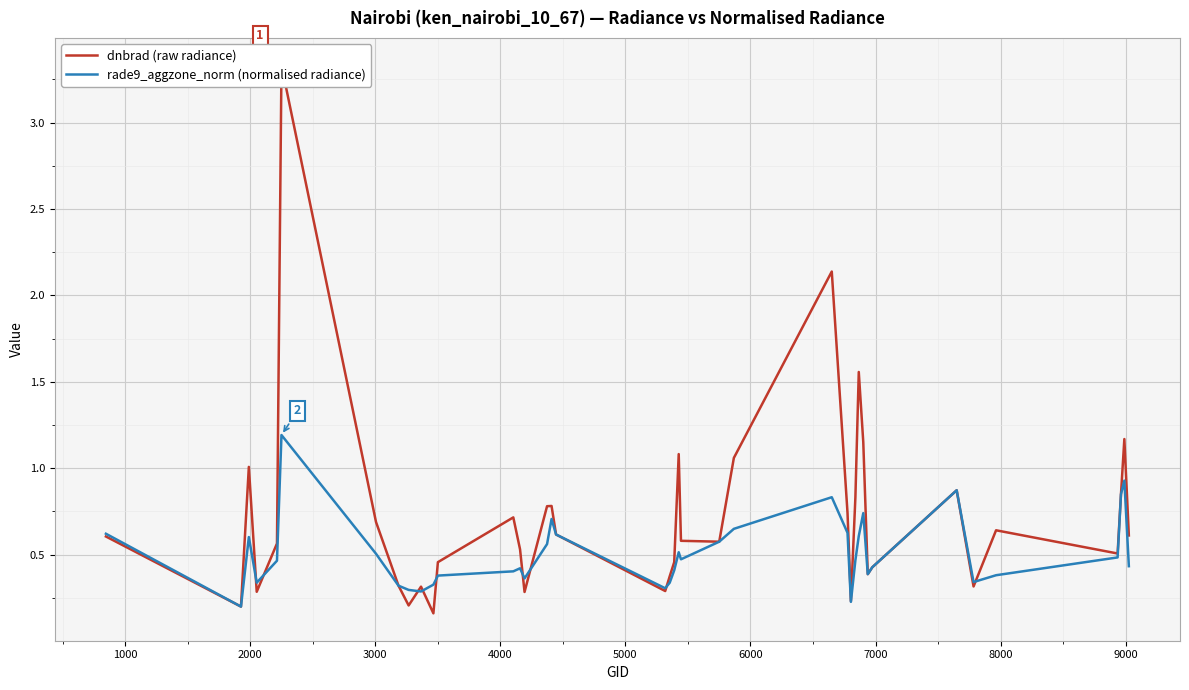

List the series in order of their peak value, highest first.

dnbrad (raw radiance), rade9_aggzone_norm (normalised radiance)